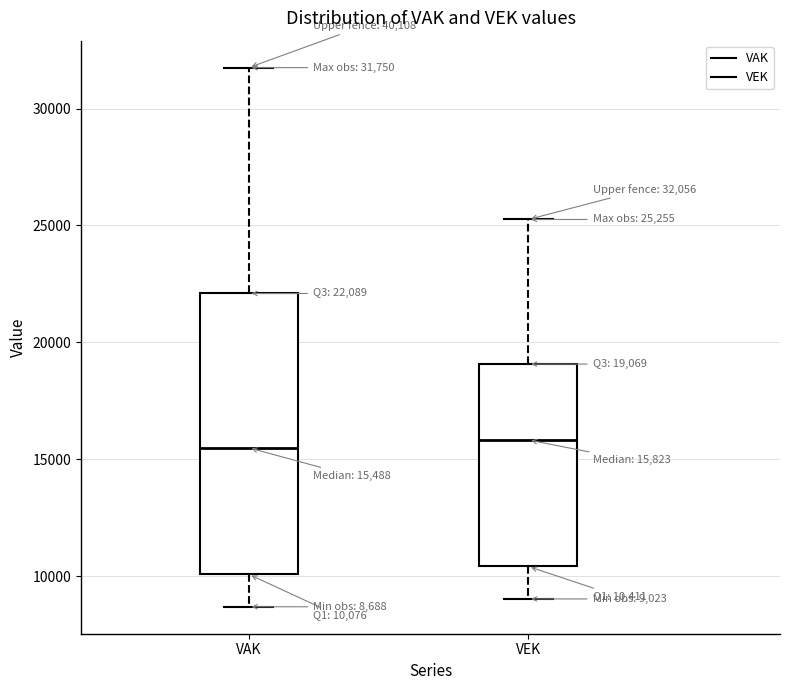

Which box is the tallest, from its lower edge to its upper edge?

VAK